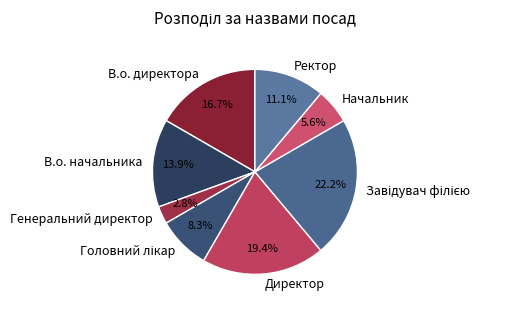

What portion of the pie excludes В.о. начальника?

86.1%